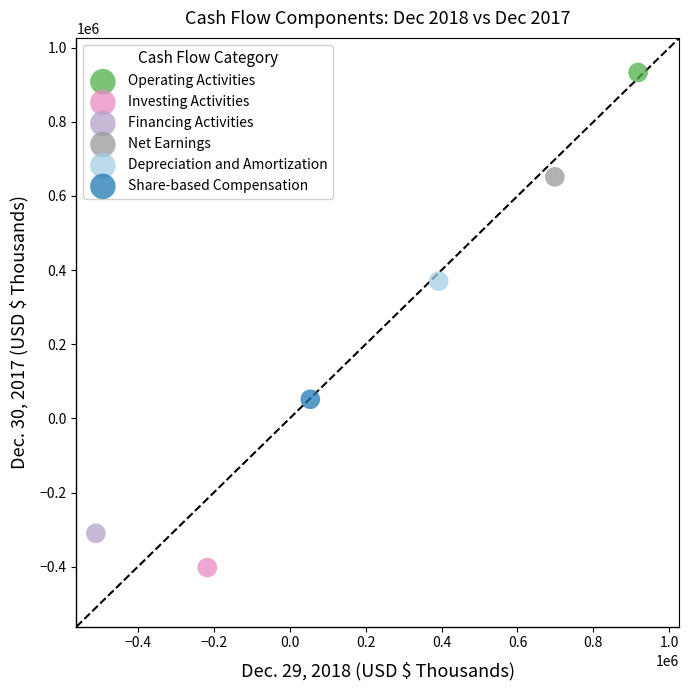

What are all the series names shown in the legend?

Operating Activities, Investing Activities, Financing Activities, Net Earnings, Depreciation and Amortization, Share-based Compensation